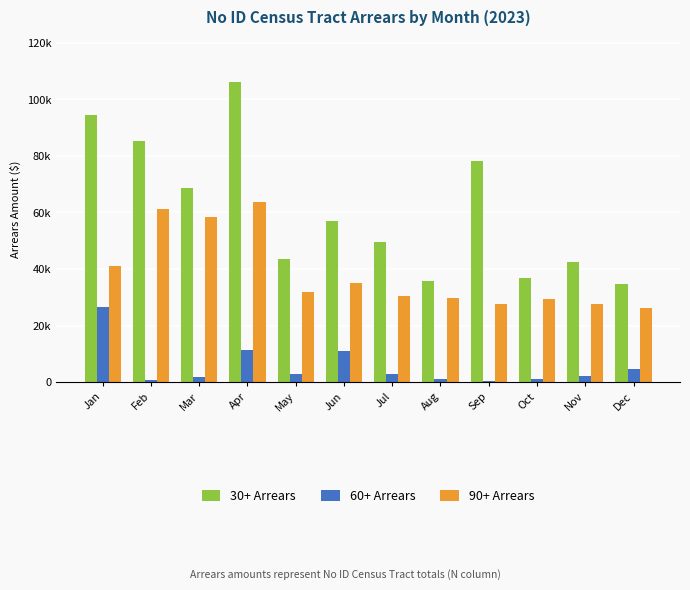

What value does the 90+ Arrears series have at Oct?

29431.6